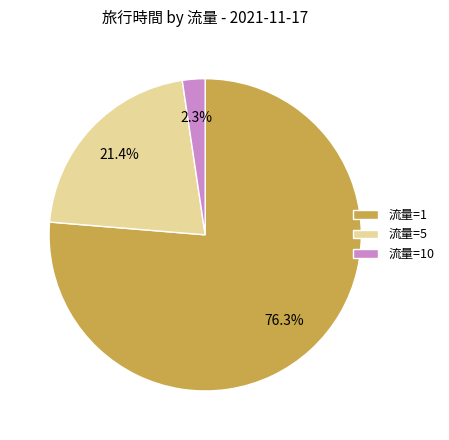

Which category has the smallest portion of the pie?

流量=10